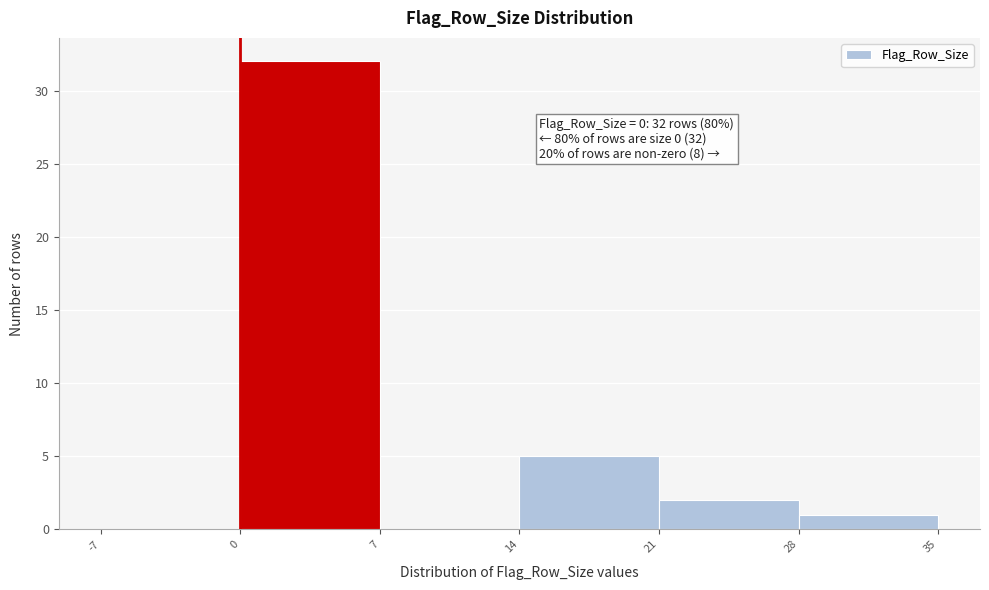

Which range on the x-axis has the tallest bar?

0 to 7